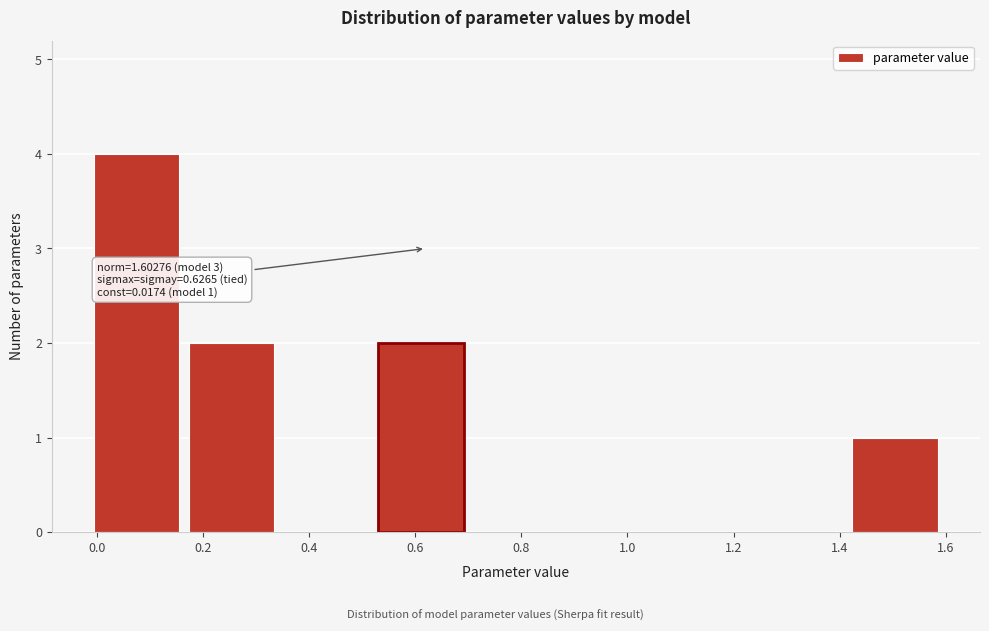

Over which range of the x-axis is the bar tallest?

0.00 to 0.18